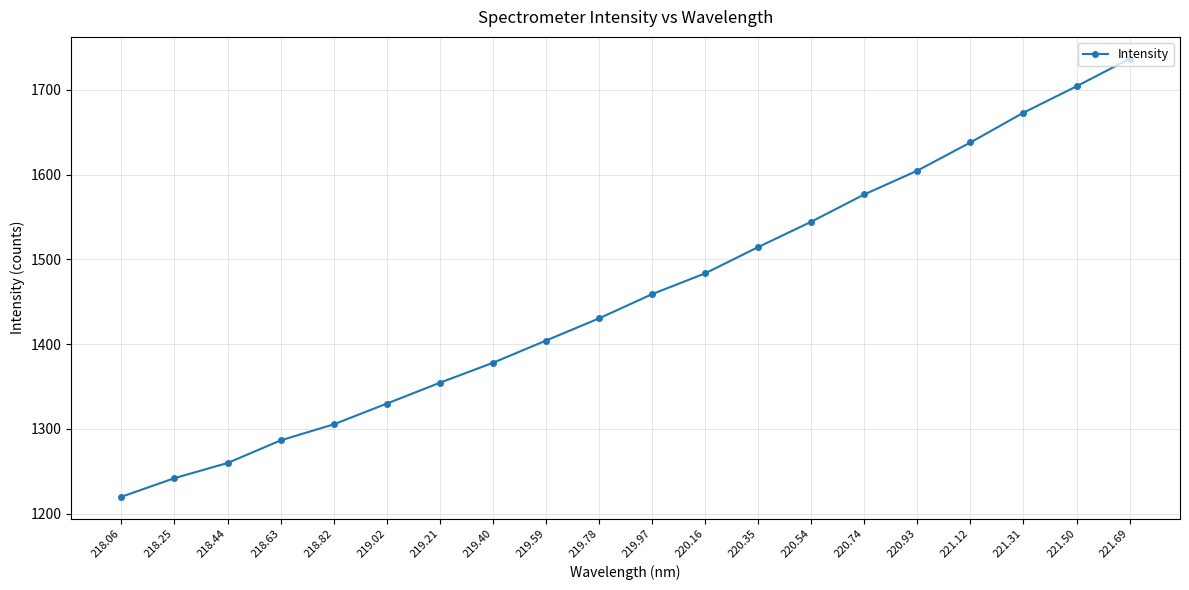

What is the value of the 19th point from the left?

1704.4